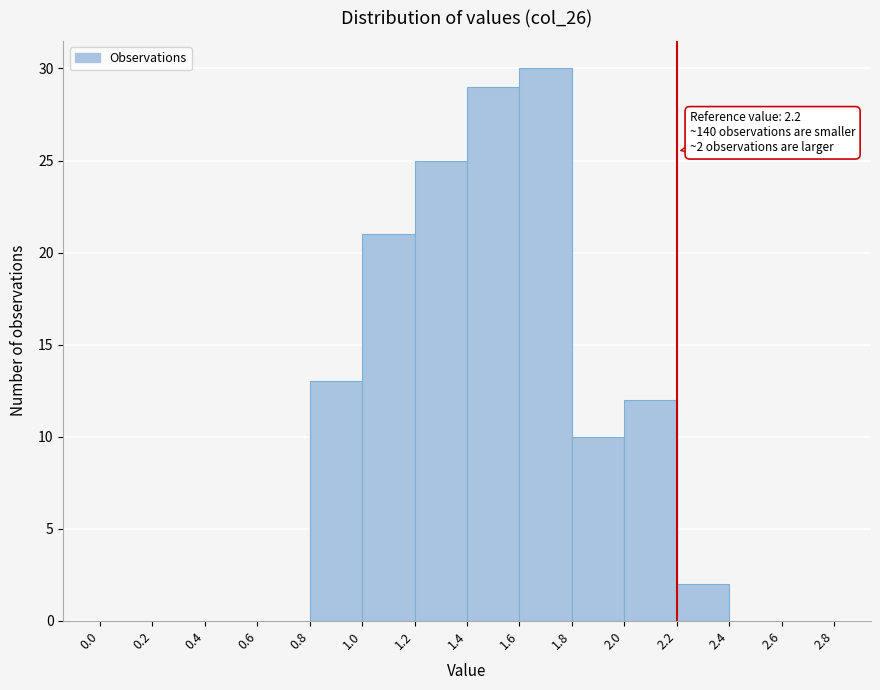

Over which range of the x-axis is the bar tallest?

1.6 to 1.8